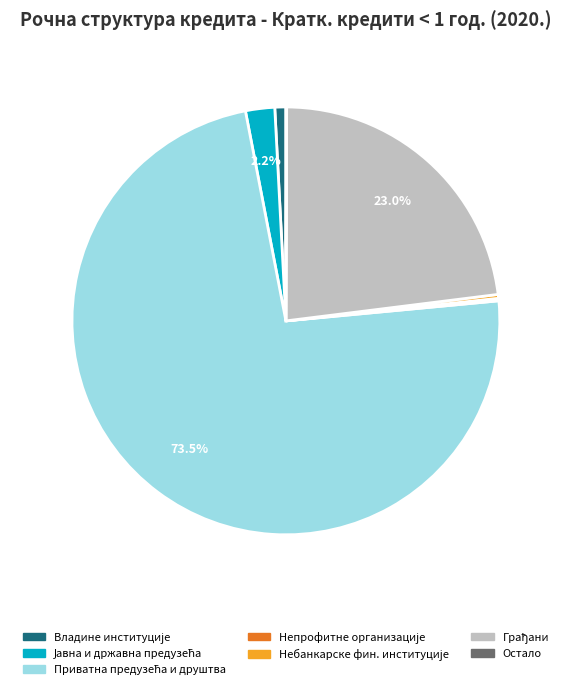

Does any single category account for the majority?

Yes